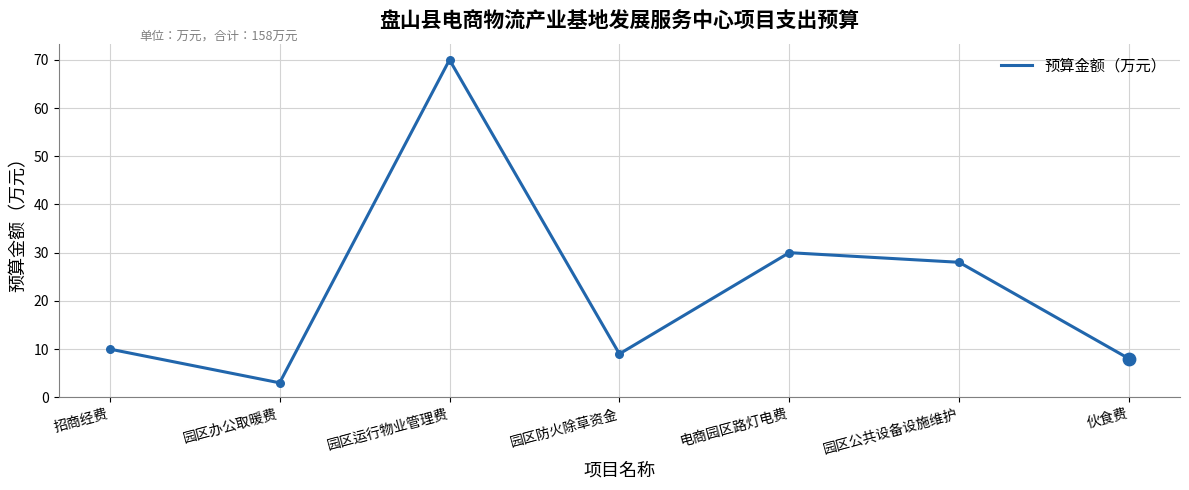

What is the change in value from 园区防火除草资金 to 园区公共设备设施维护?

+19